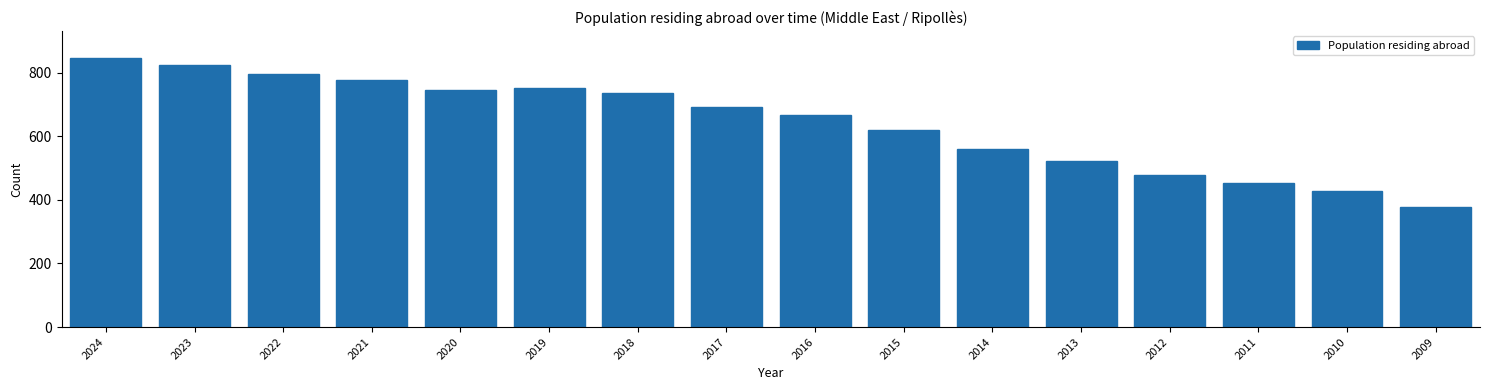

Reading left to right, list all the values displayed in this chart.

847	824	796	777	747	753	735	691	667	620	561	523	479	452	427	378